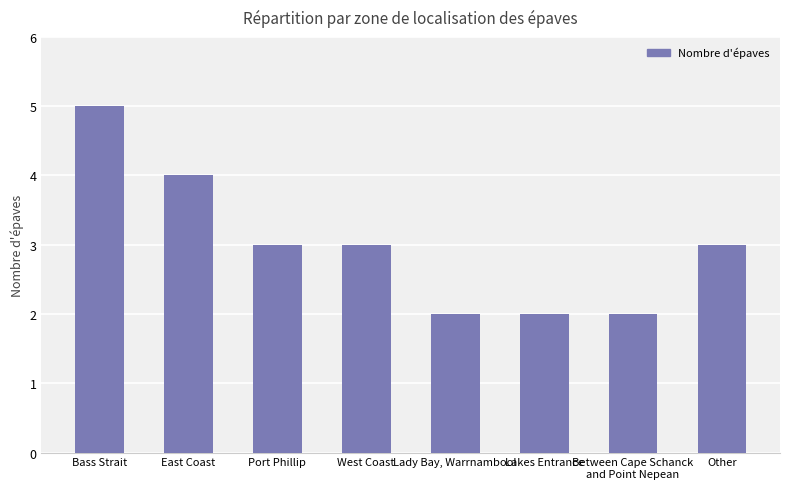

What is the greatest value displayed?

5